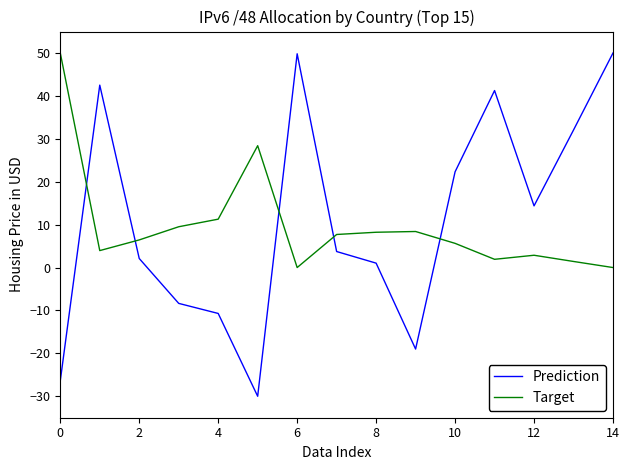

What is the difference between the maximum and minimum values in the Prediction series?

80.0